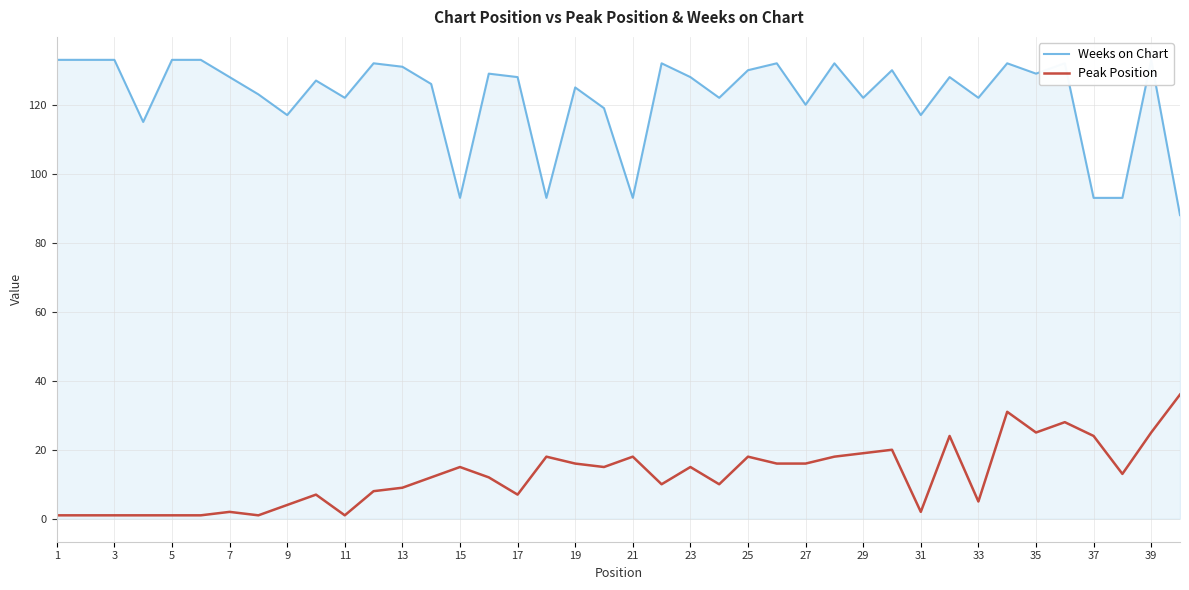

At how many categories does at least one series exceed 25?

40